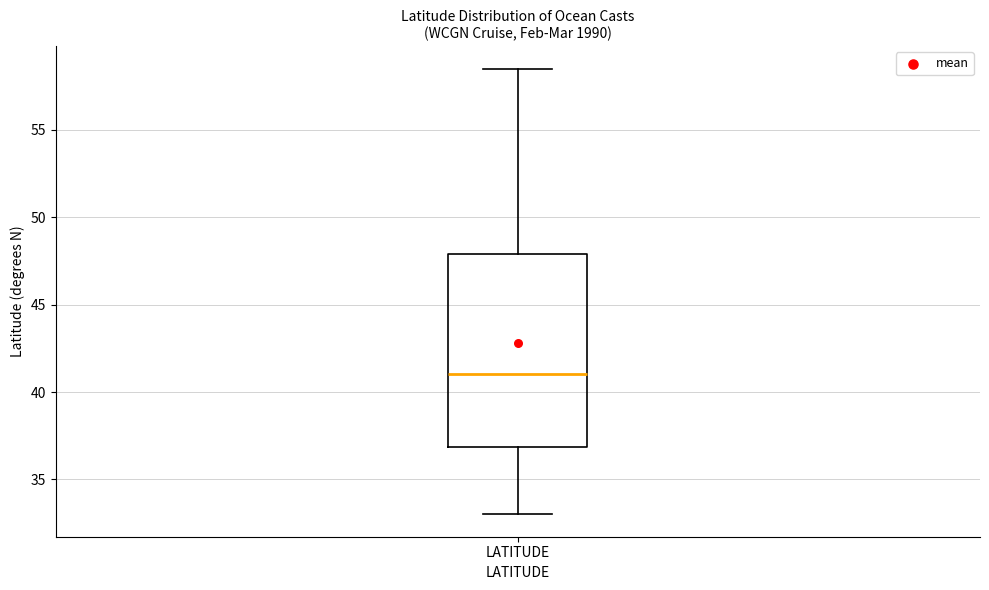

Read this box plot against the y-axis: the position of the median line, the range covered by the box, and the ends of both whiskers. The values are not printed on the chart, so give them approximately, as read against the axis.

median 41.0, box 37.0 to 48.0, whiskers 33.0 to 58.5